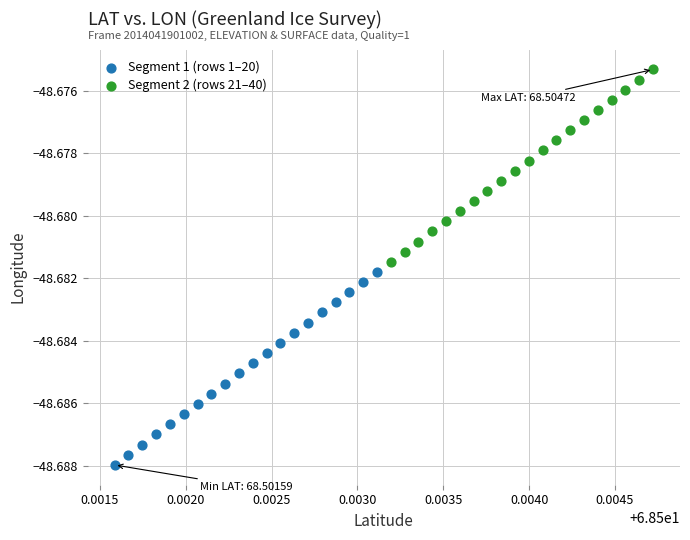

Which series reaches the minimum Y coordinate?

Segment 1 (rows 1–20)